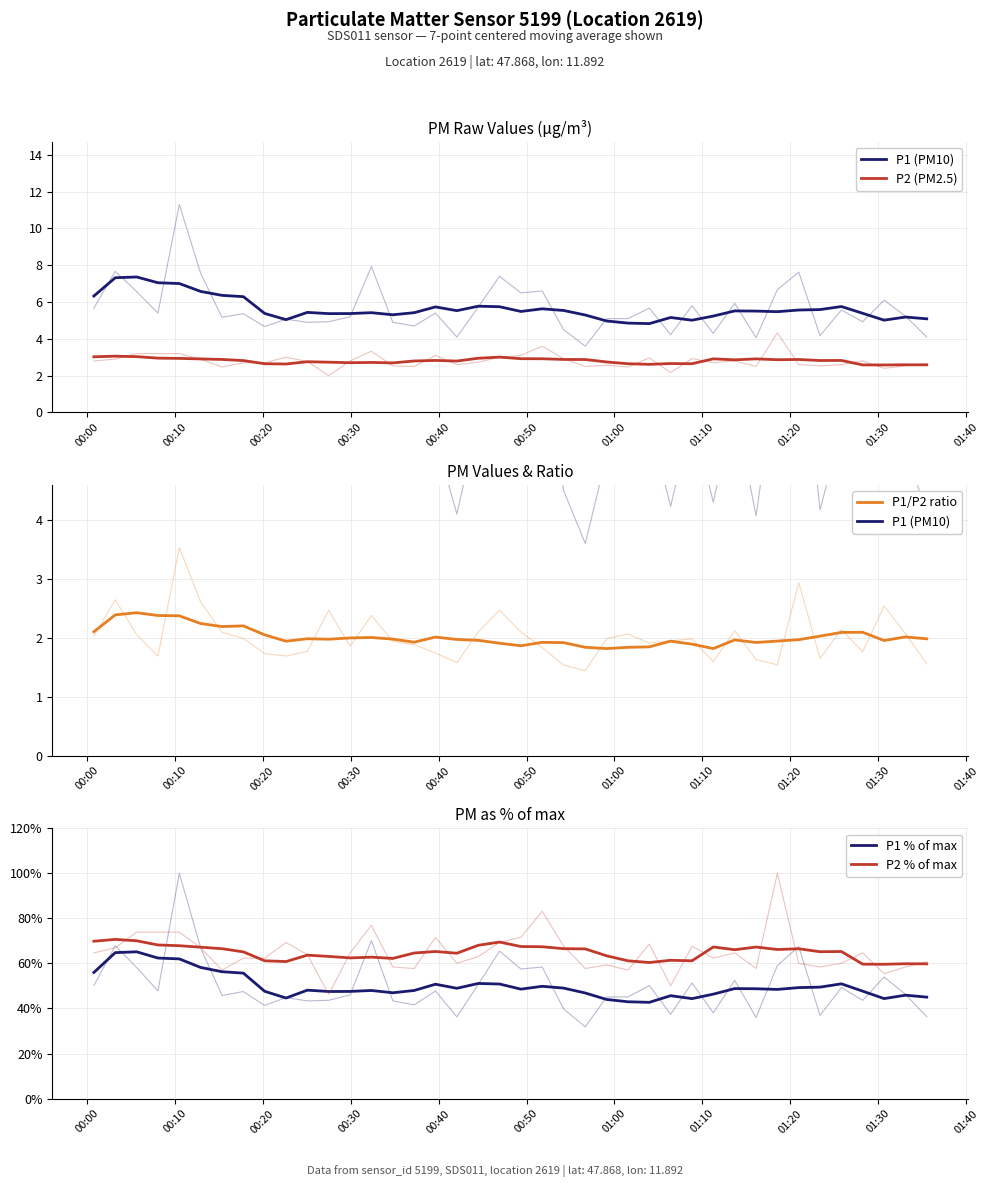

What are all the series names shown in the legend?

P1 (PM10), P2 (PM2.5), P1/P2 ratio, P1 % of max, P2 % of max